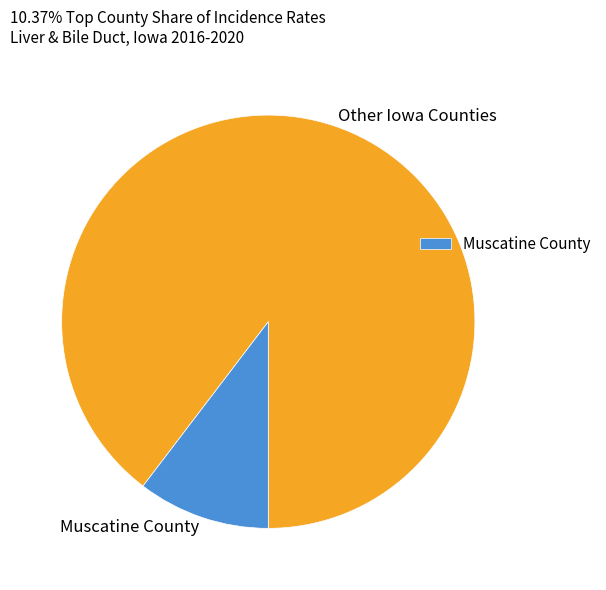

True or false: Muscatine County accounts for 17% of the total.

False